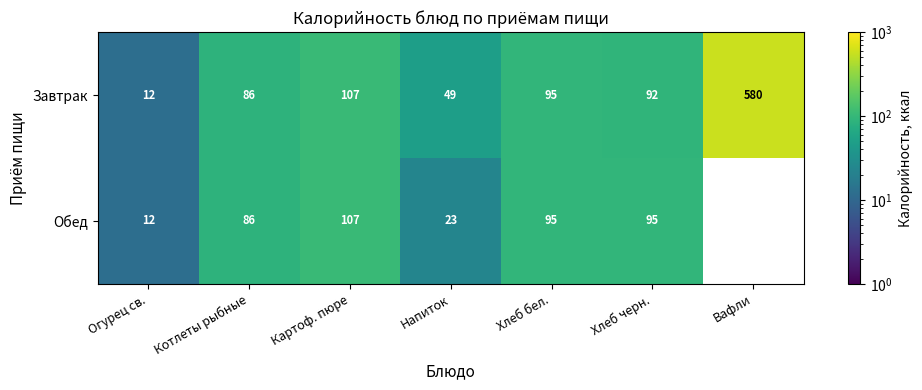

What is the total value across all series at Картоф. пюре?

214